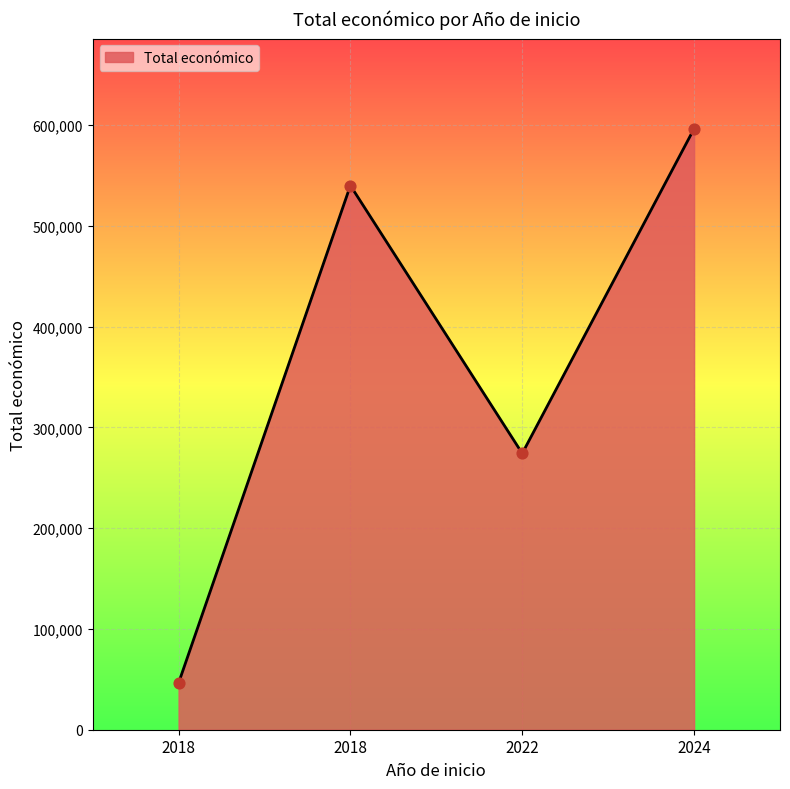

Which has a higher value, 2022 or 2018?

2018